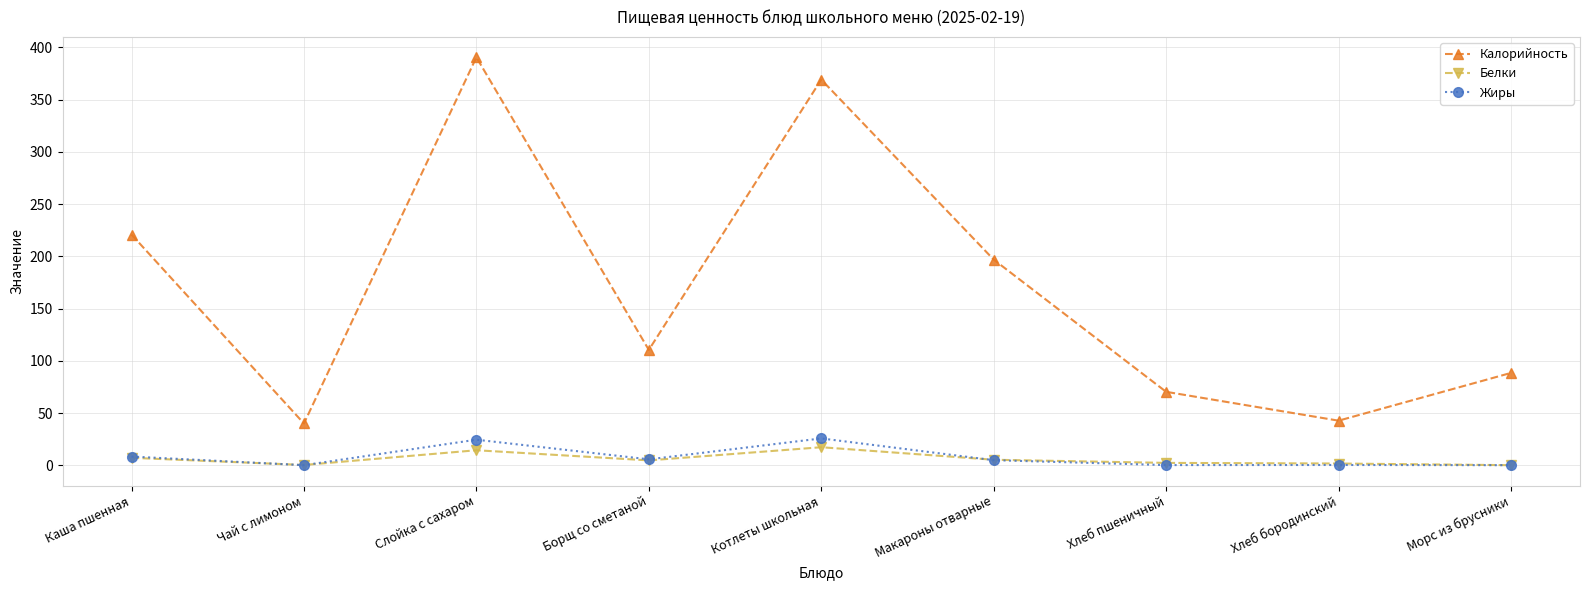

What is the label of the 6th point from the left?

Макароны отварные